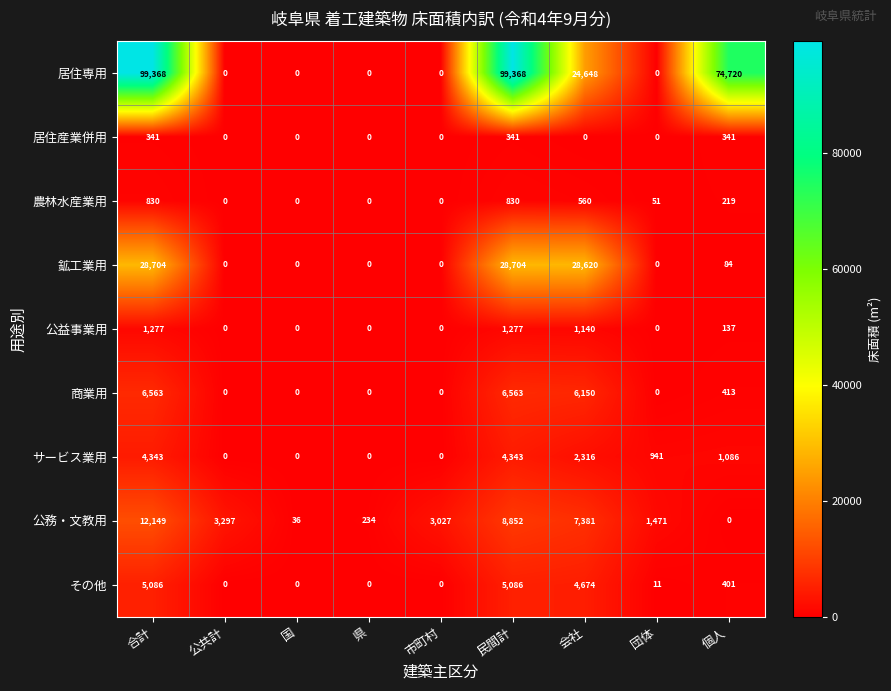

What is the sum of all 居住専用 values?

298104